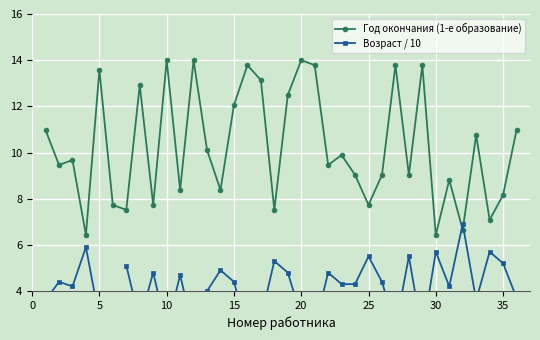

True or false: Год окончания (1-е образование) has more than 0 interior local peaks.

True